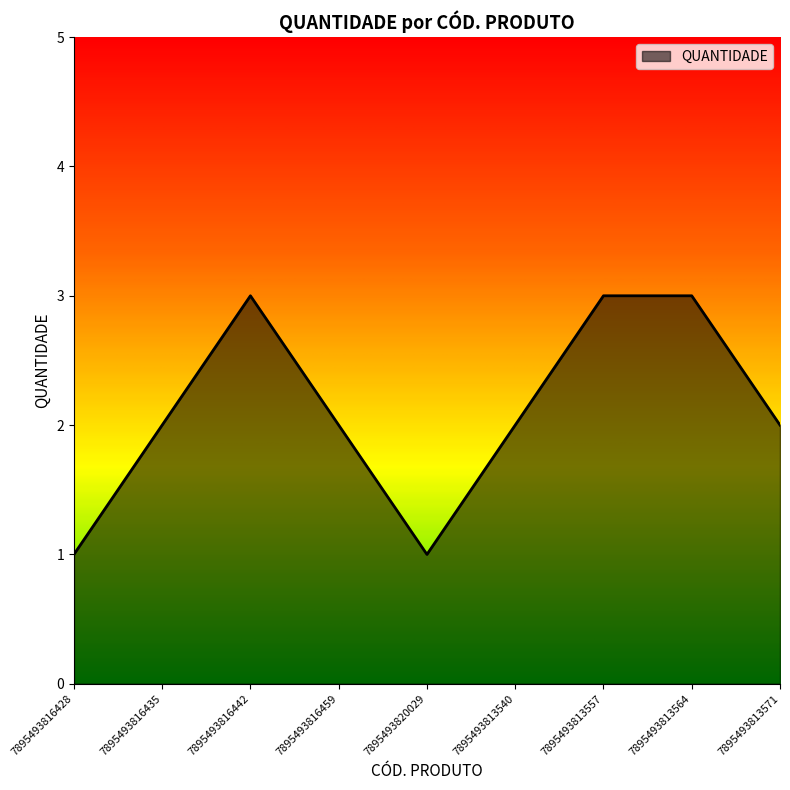

What position from the right is 7895493816442?

7